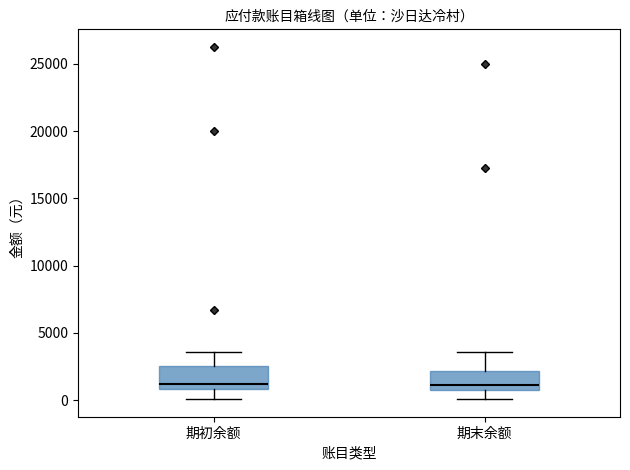

Reading left to right, transcribe this box plot: for each box, give where its median line is, the range the box spans, and where its two whiskers end, as read against the y-axis. The values are not printed on the chart, so give them approximately, as read against the axis.

期初余额: median 1000 (just above the box's lower edge), box 1000 to 2500, whiskers 0 to 3500
期末余额: median 1000 (just above the box's lower edge), box 1000 to 2000, whiskers 0 to 3500